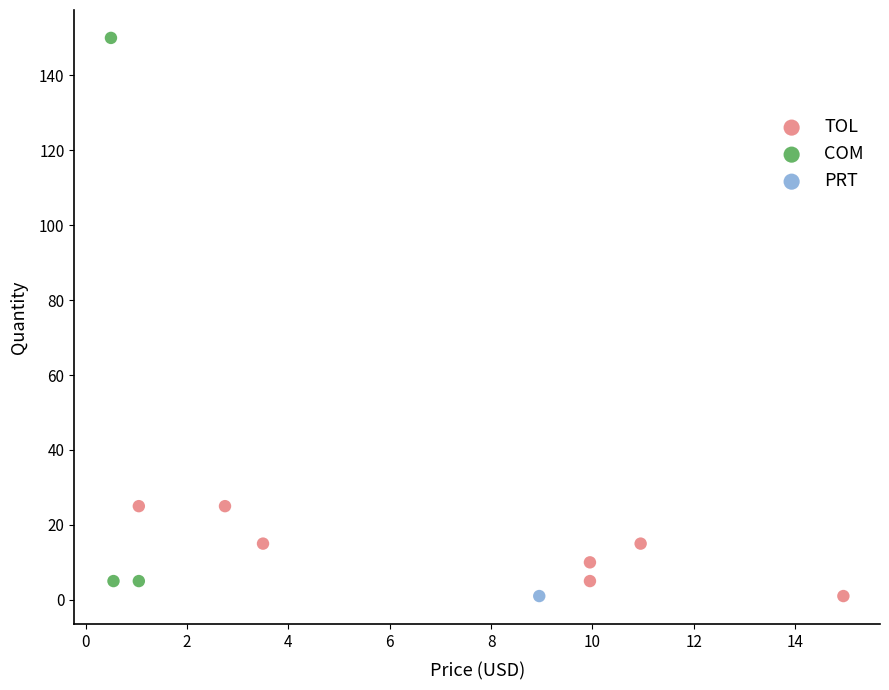

What are all the series names shown in the legend?

TOL, COM, PRT